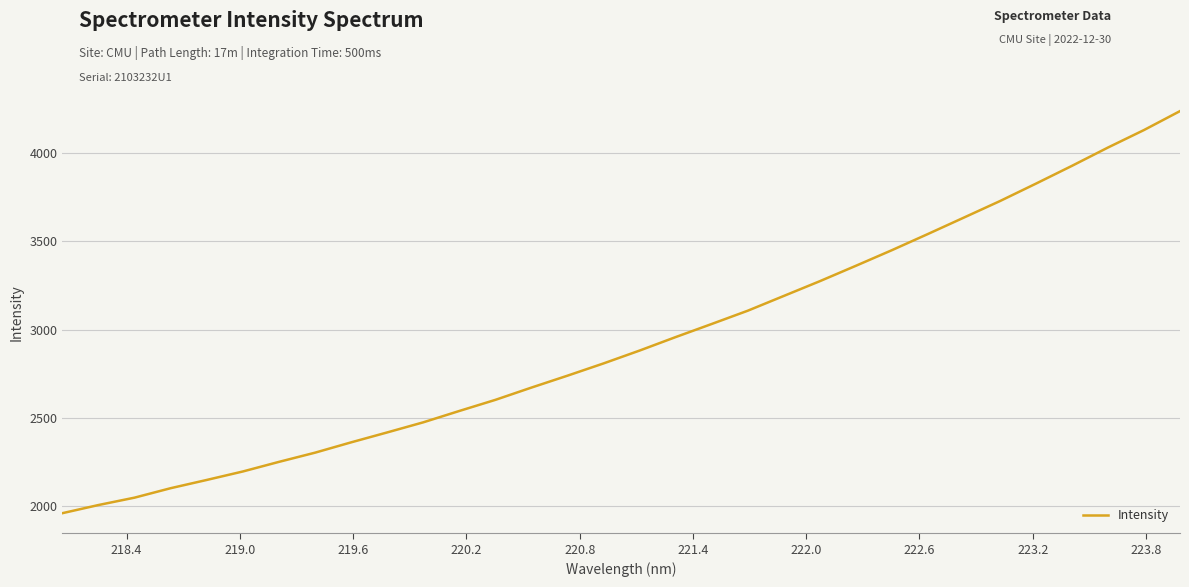

What is the difference between the maximum and minimum values?

2278.0